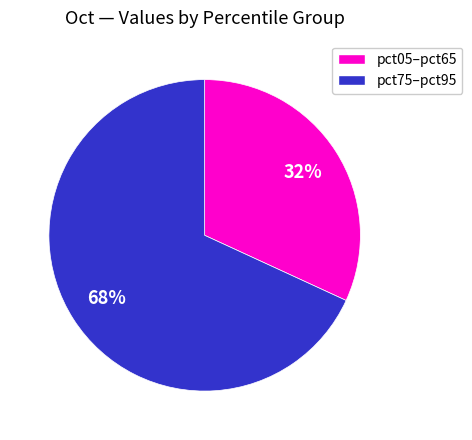

Approximately how many times larger is the value at pct05–pct65 compared to pct75–pct95?

0.5